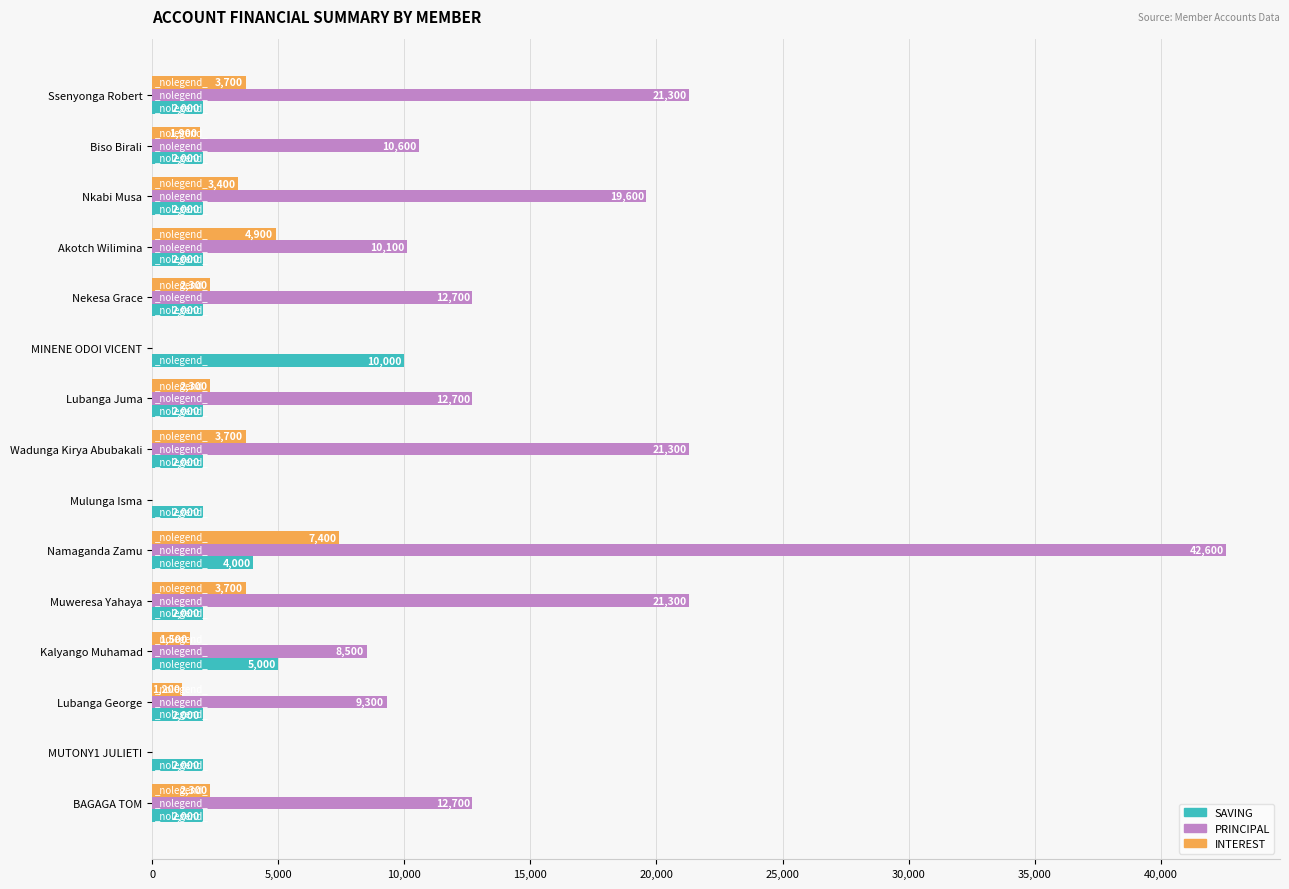

The INTEREST series shows 1200 at Lubanga George. True or false?

True